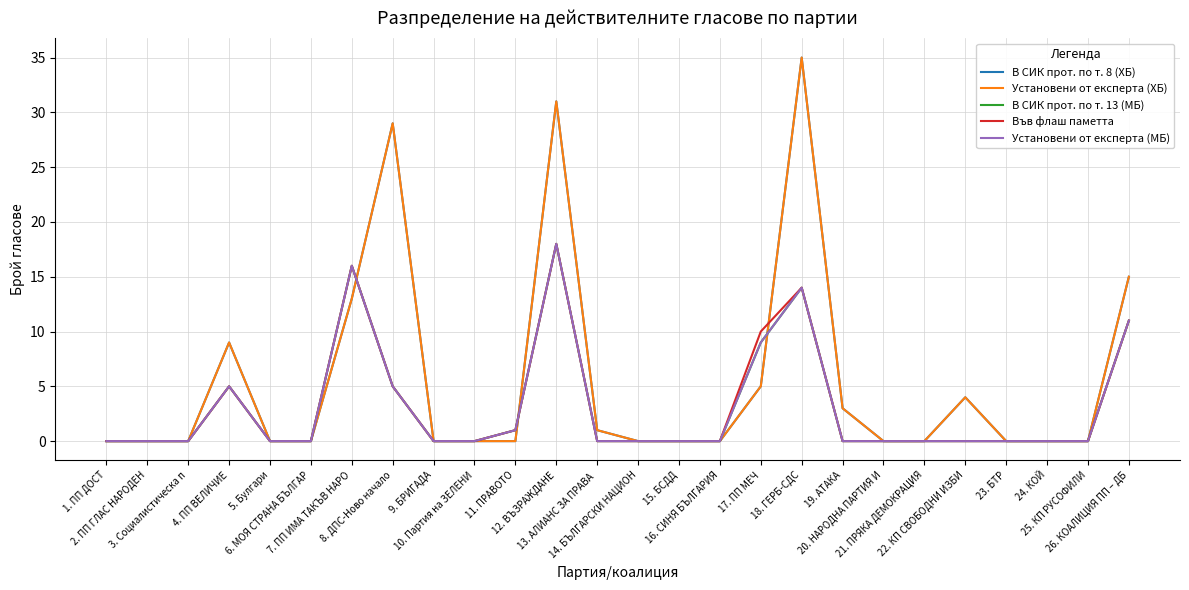

True or false: Установени от експерта (ХБ) has more than 1 points higher than both neighbors.

True